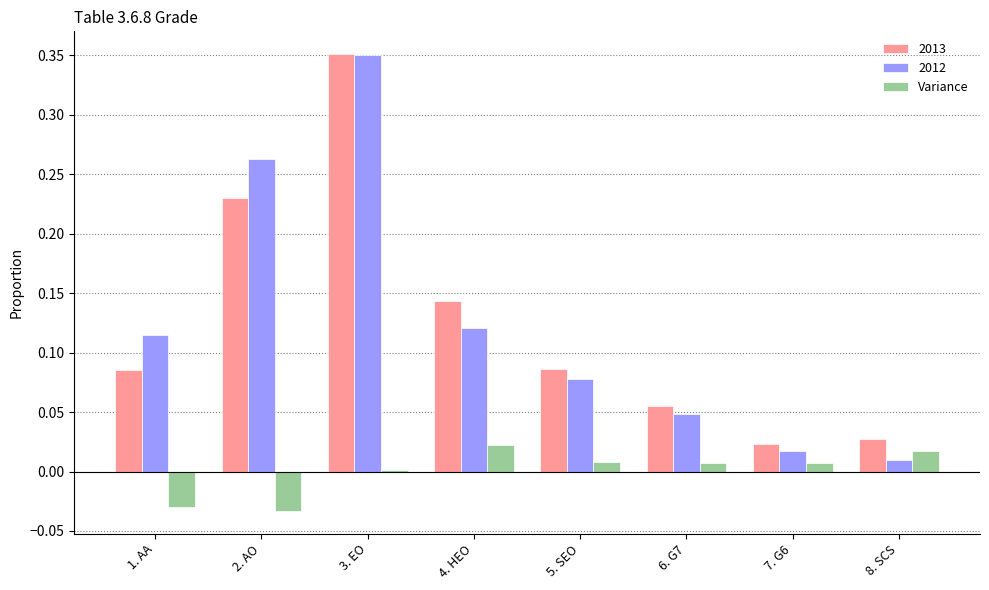

What is the sum of all 2013 values?

1.0